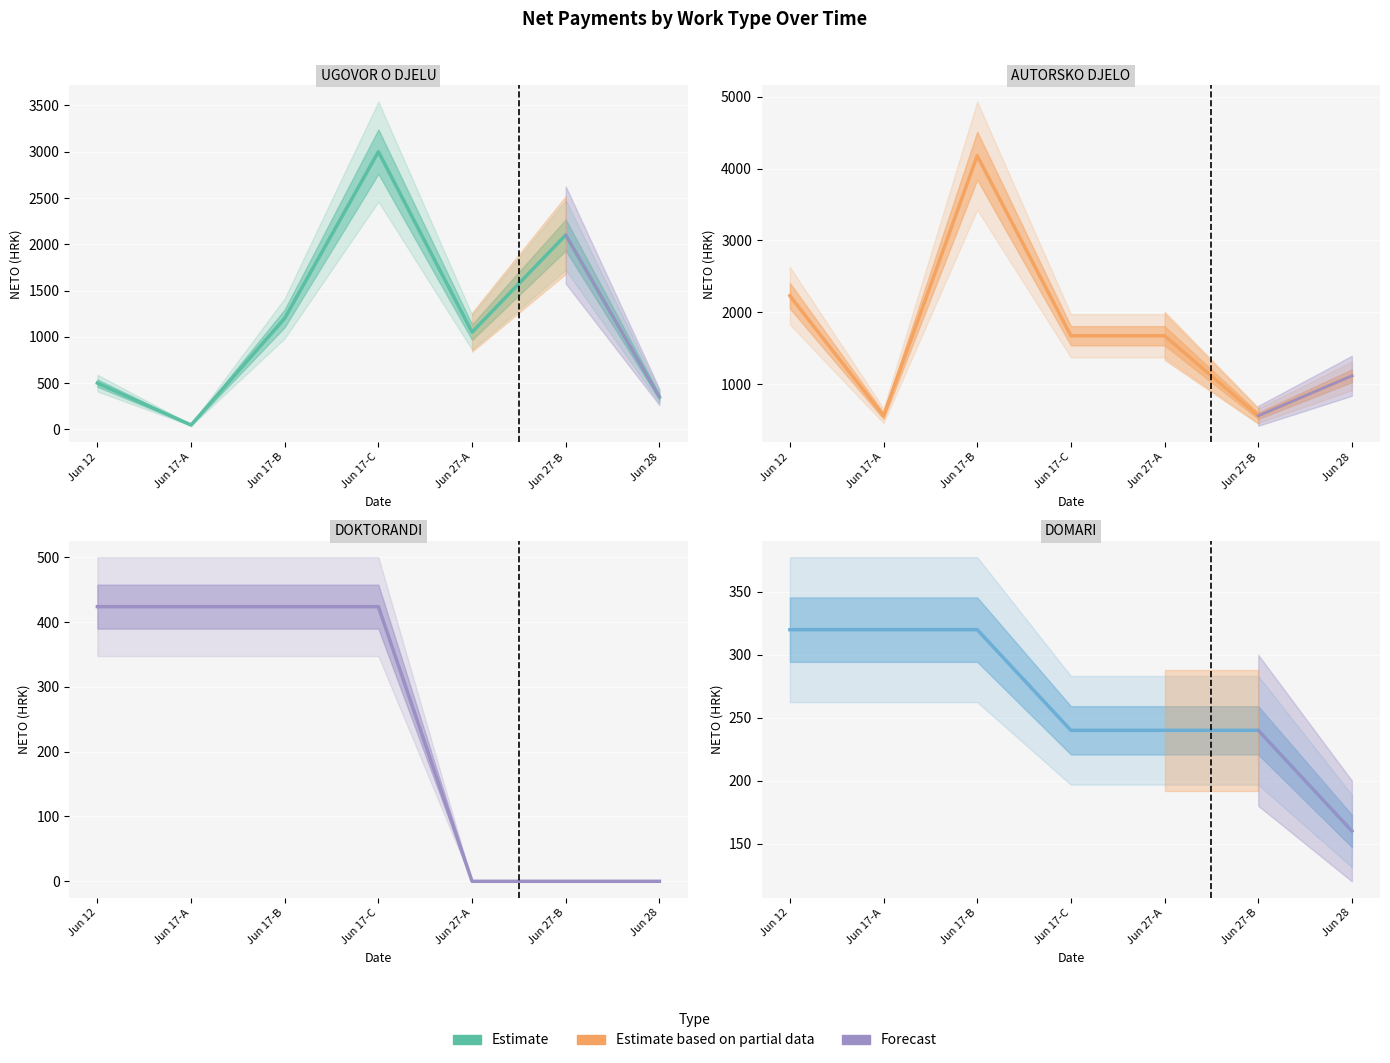

What is the approximate value of AUTORSKO DJELO at Jun 27-B?

557.4